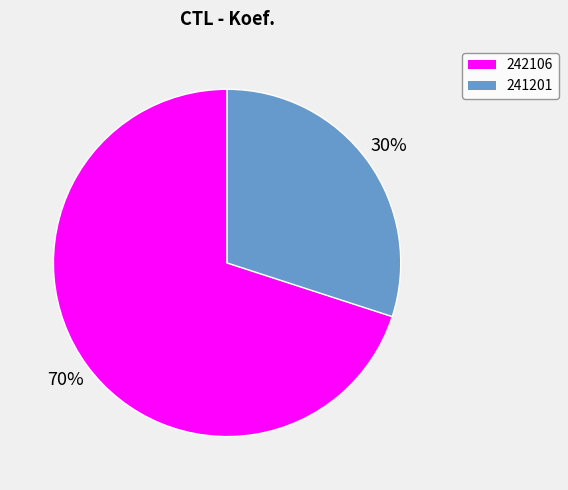

Is the sum of 242106 and 241201 greater than half?

Yes